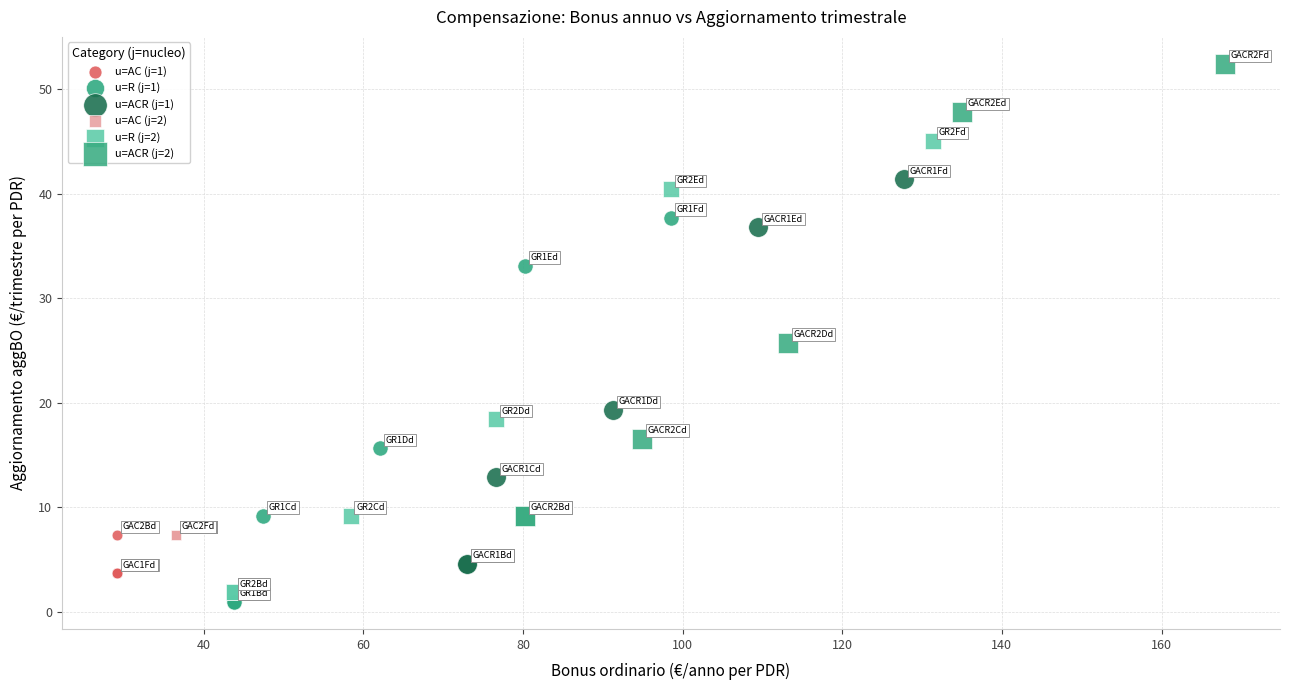

Which series reaches the maximum Y coordinate?

u=ACR (j=2)